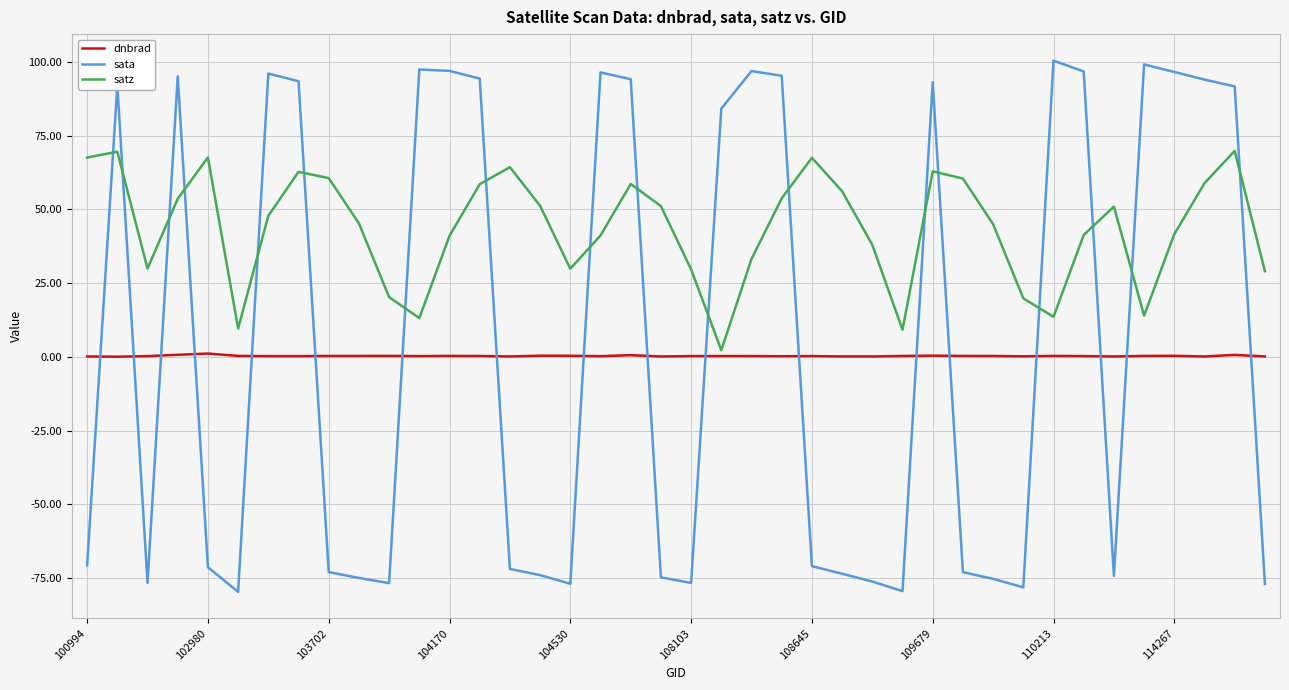

What is the difference between the maximum and second lowest values in the sata series?

179.9